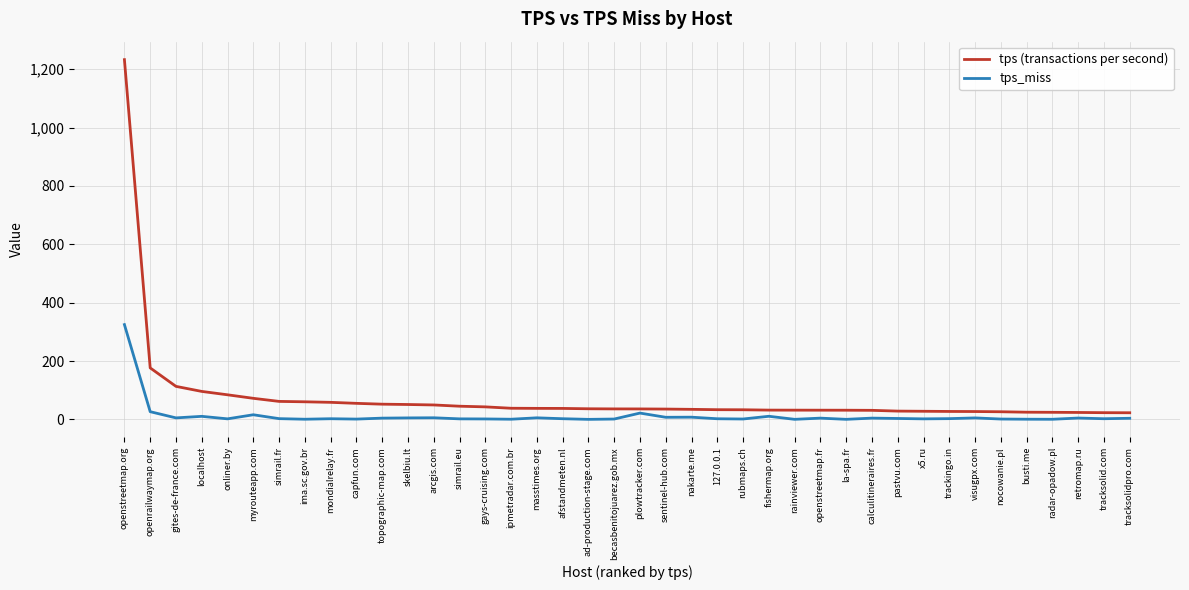

What is the maximum value shown in the chart?

1232.7